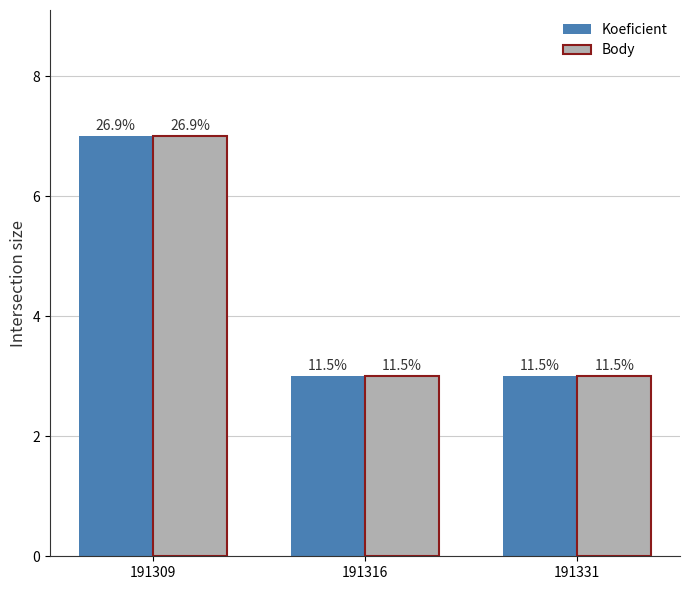

At which label is Koeficient closest to 5?

191309